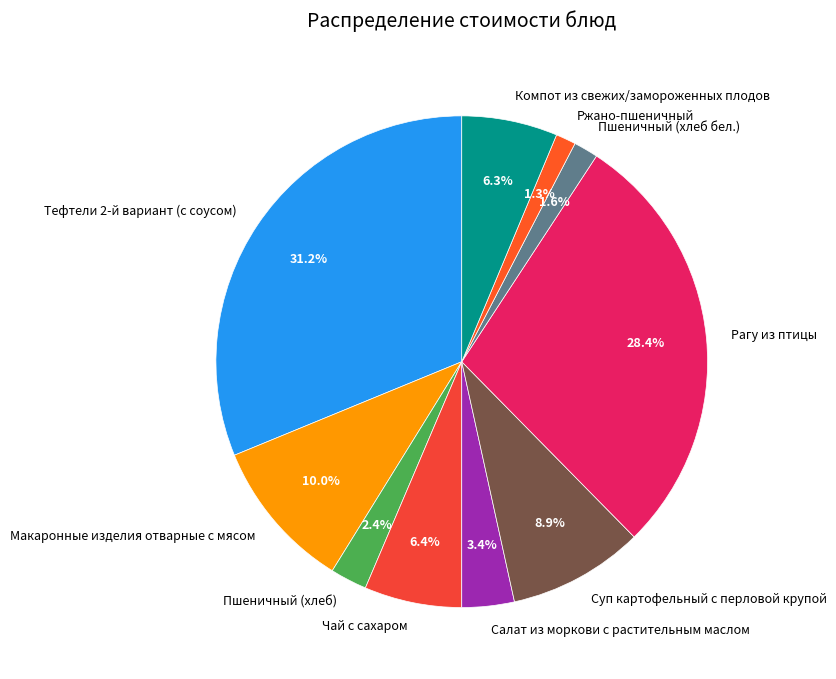

Is there any slice that represents more than half of the pie?

No